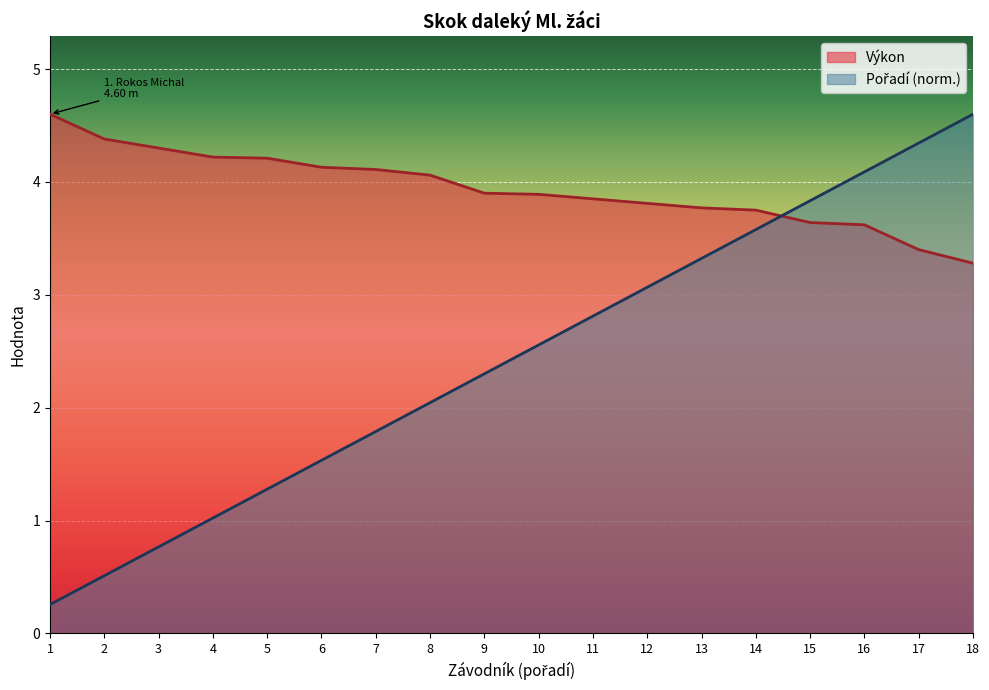

What is the spread (max minus min) of values at 5?

2.9